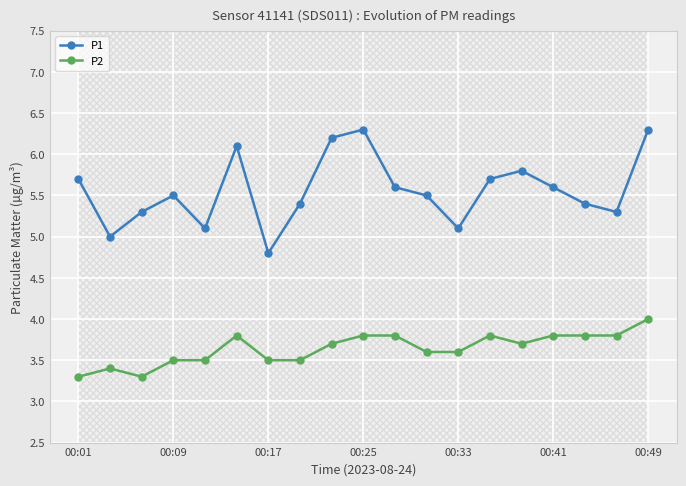

Is it true that P2 equals 4.9 at 8?

False